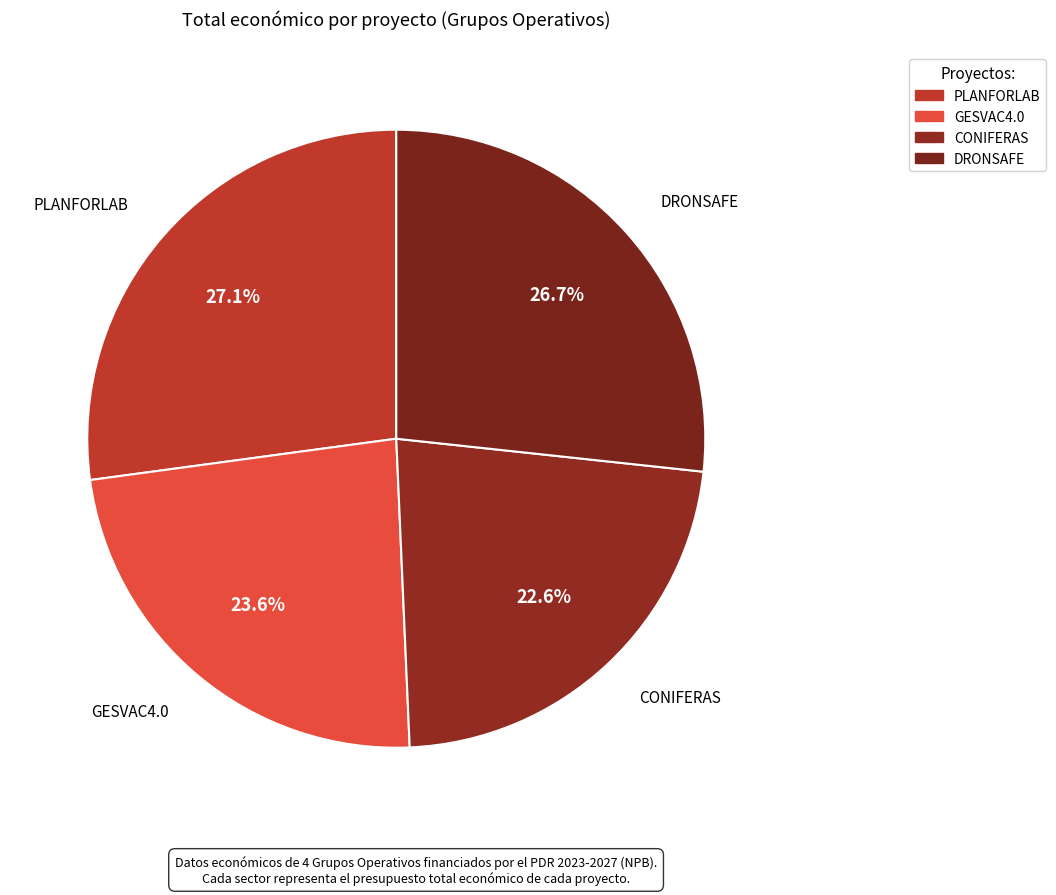

Combined, do DRONSAFE and CONIFERAS account for over 50%?

No